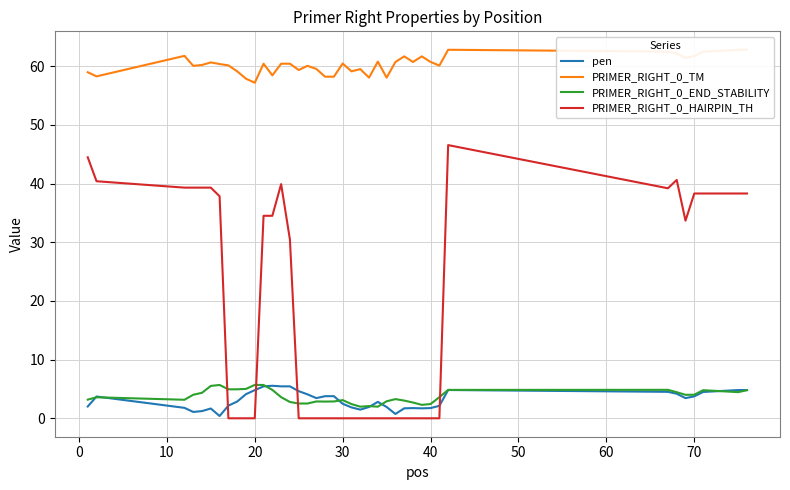

Which series has the largest range (max minus min)?

PRIMER_RIGHT_0_HAIRPIN_TH